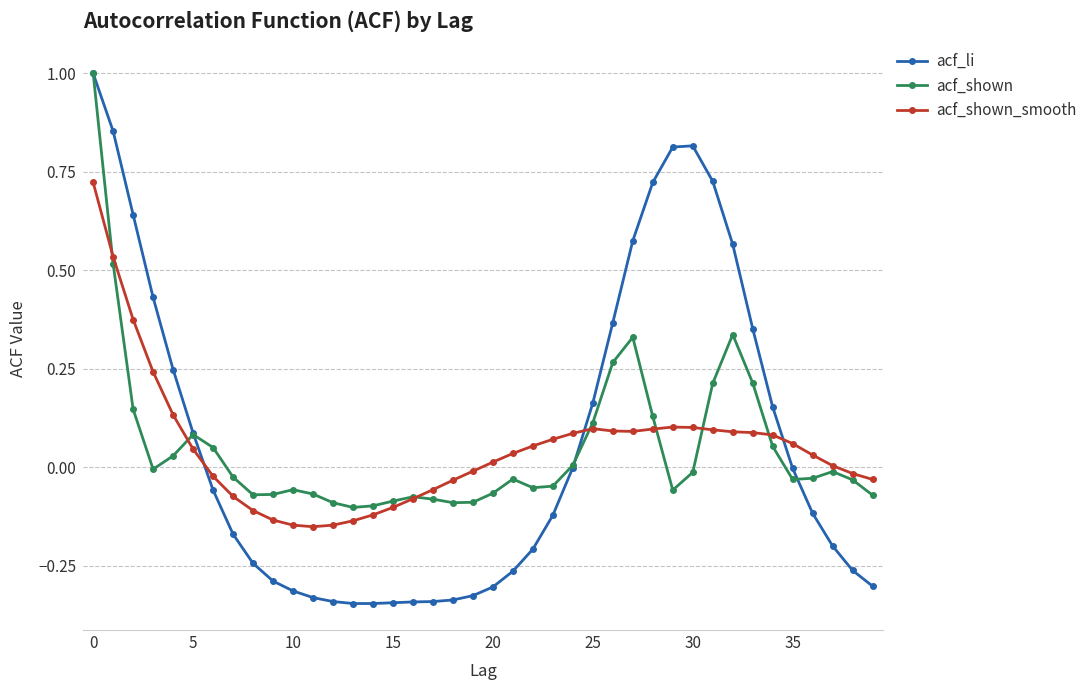

After their last crossing, which series has the higher values: acf_shown_smooth or acf_shown?

acf_shown_smooth